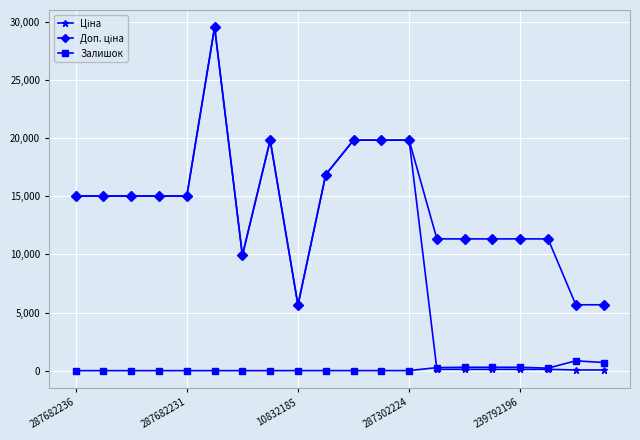

What is the maximum value shown in the chart?

29548.9